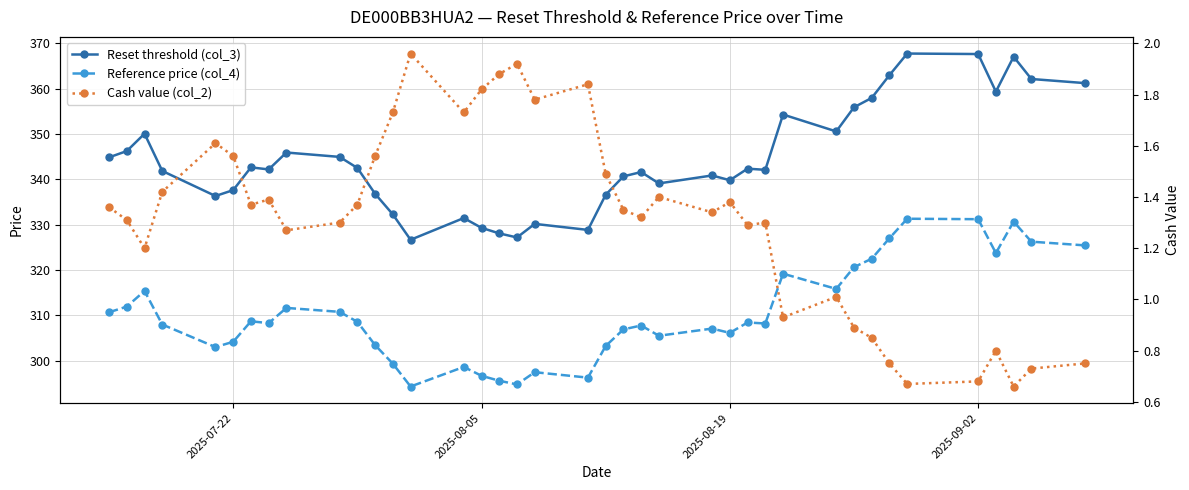

True or false: Reference price (col_4) and Reset threshold (col_3) cross at least once.

False